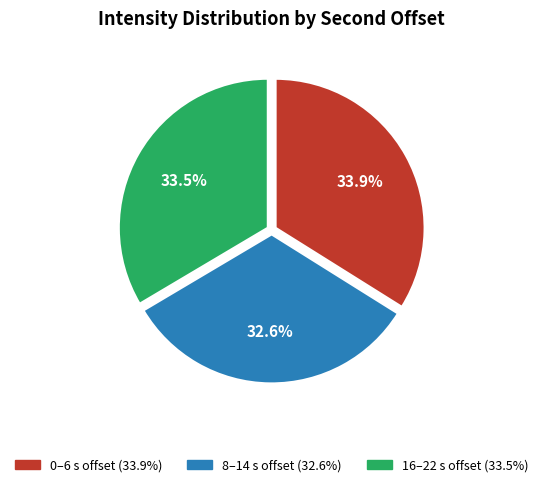

Is there a majority slice in this chart?

No